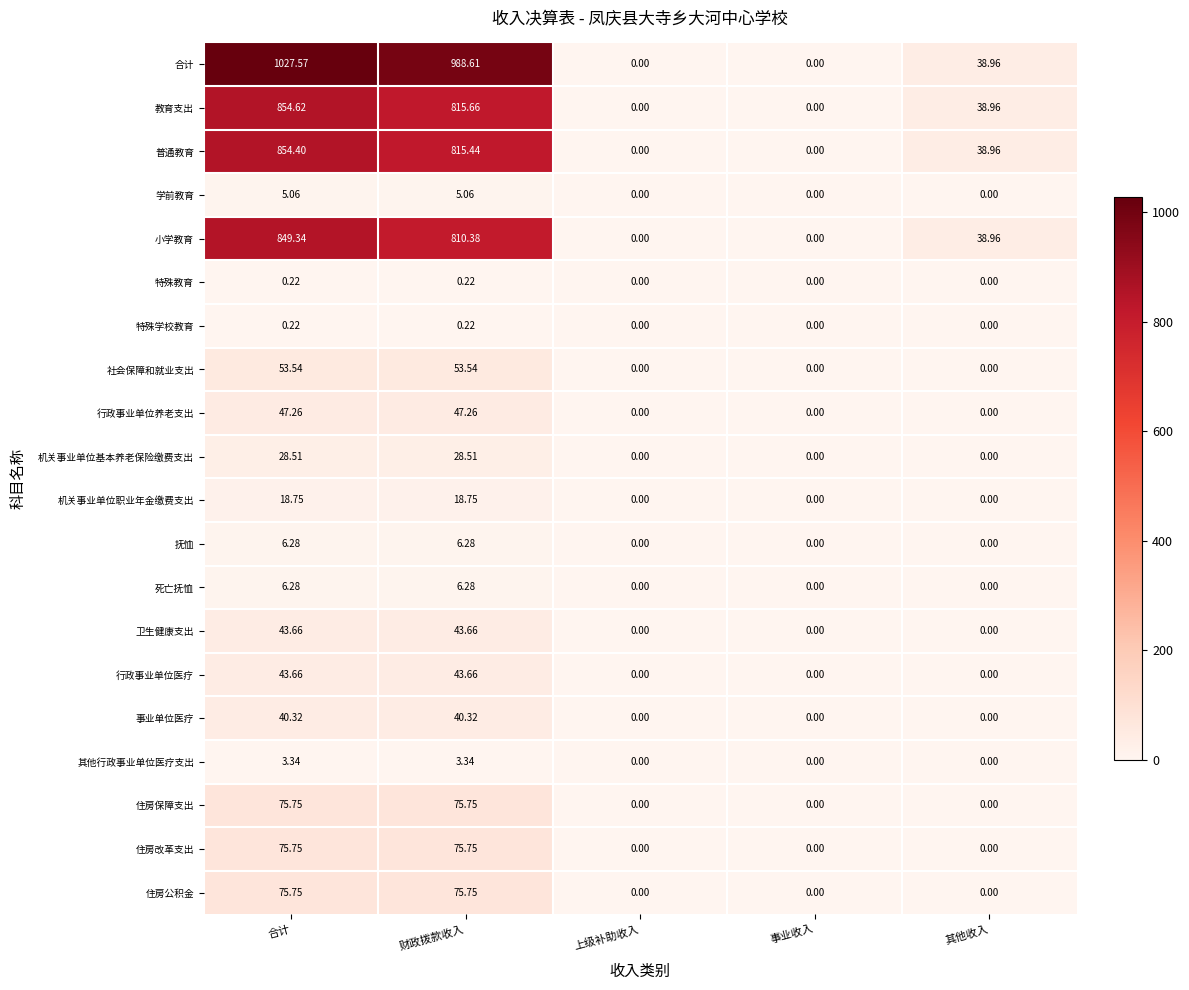

Between 合计 and 事业收入, which series saw the biggest shift?

合计